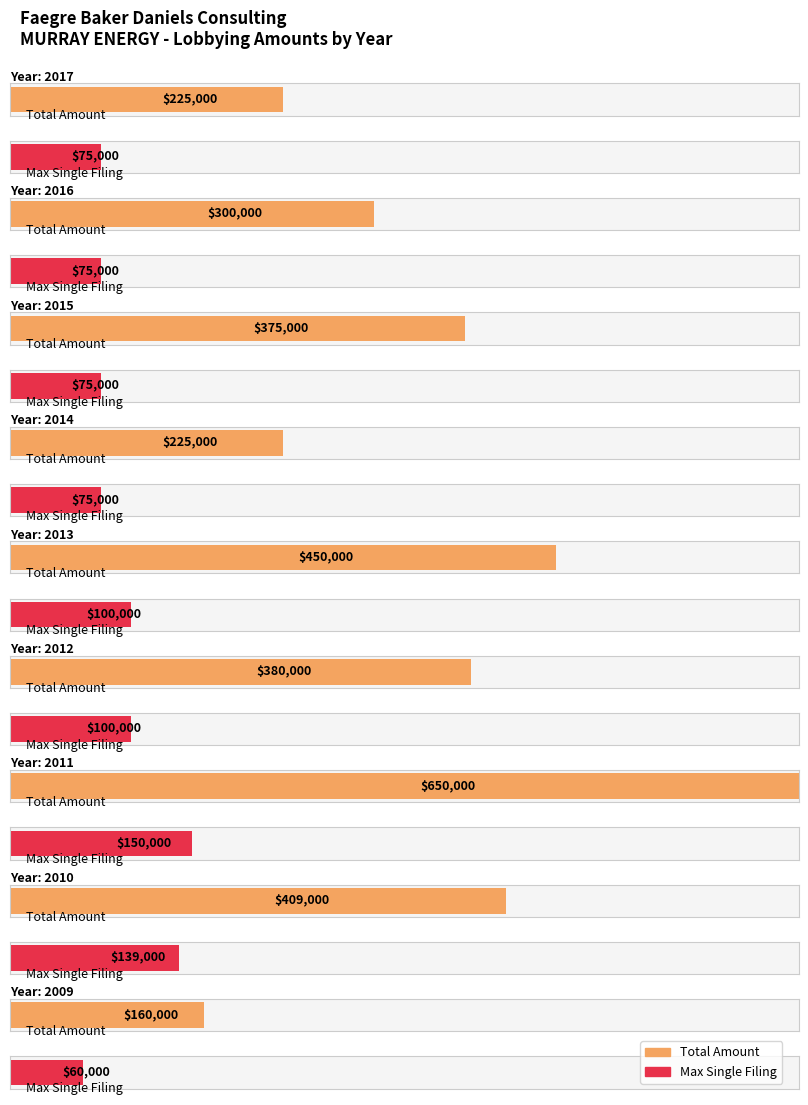

What is the greatest value displayed?

650000